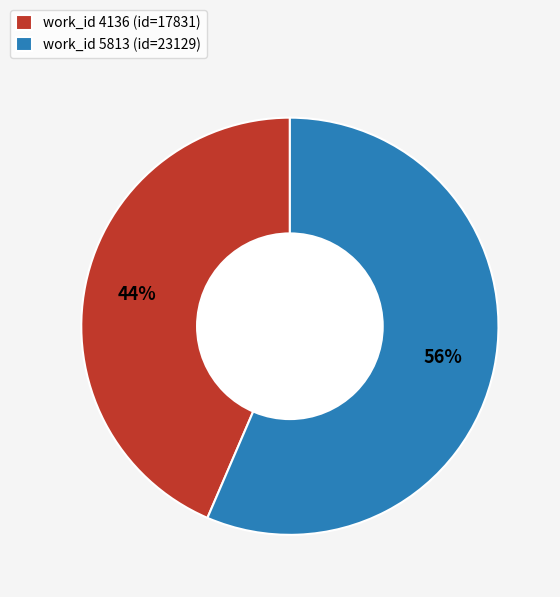

To the nearest percent, what portion does work_id 4136 (id=17831) represent?

44%